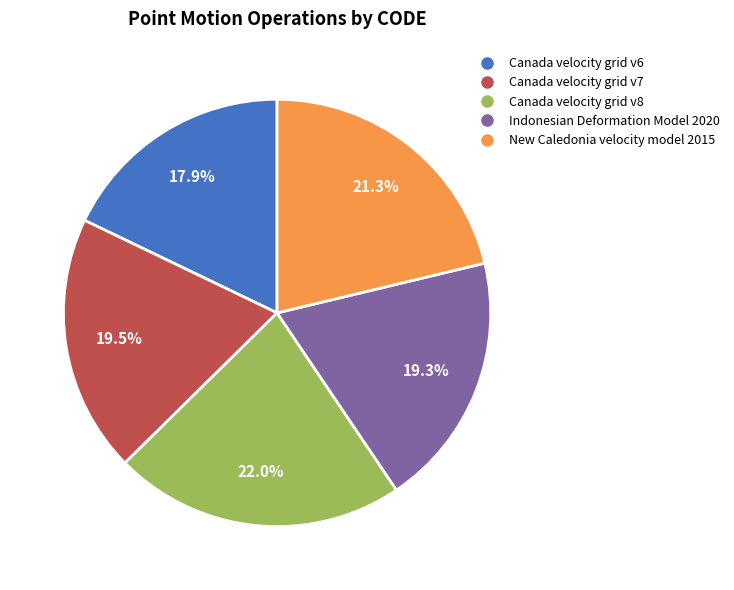

To the nearest percent, what portion does Canada velocity grid v8 represent?

22%